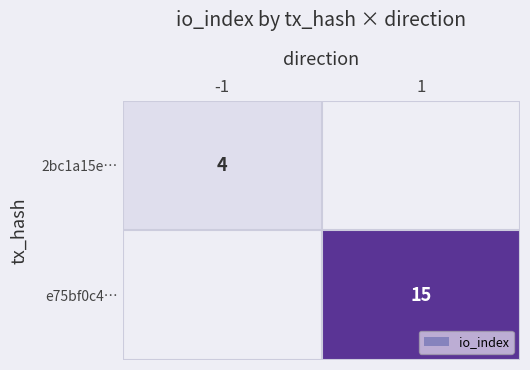

At which category does the chart reach its minimum across all series?

-1